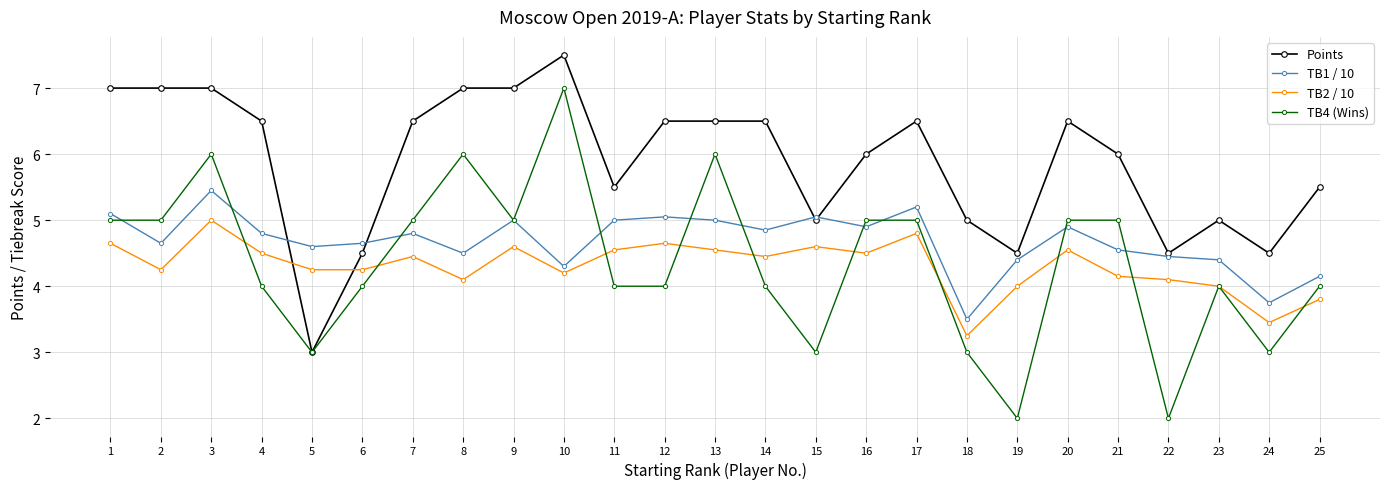

True or false: Points has more than 1 interior local peaks.

True